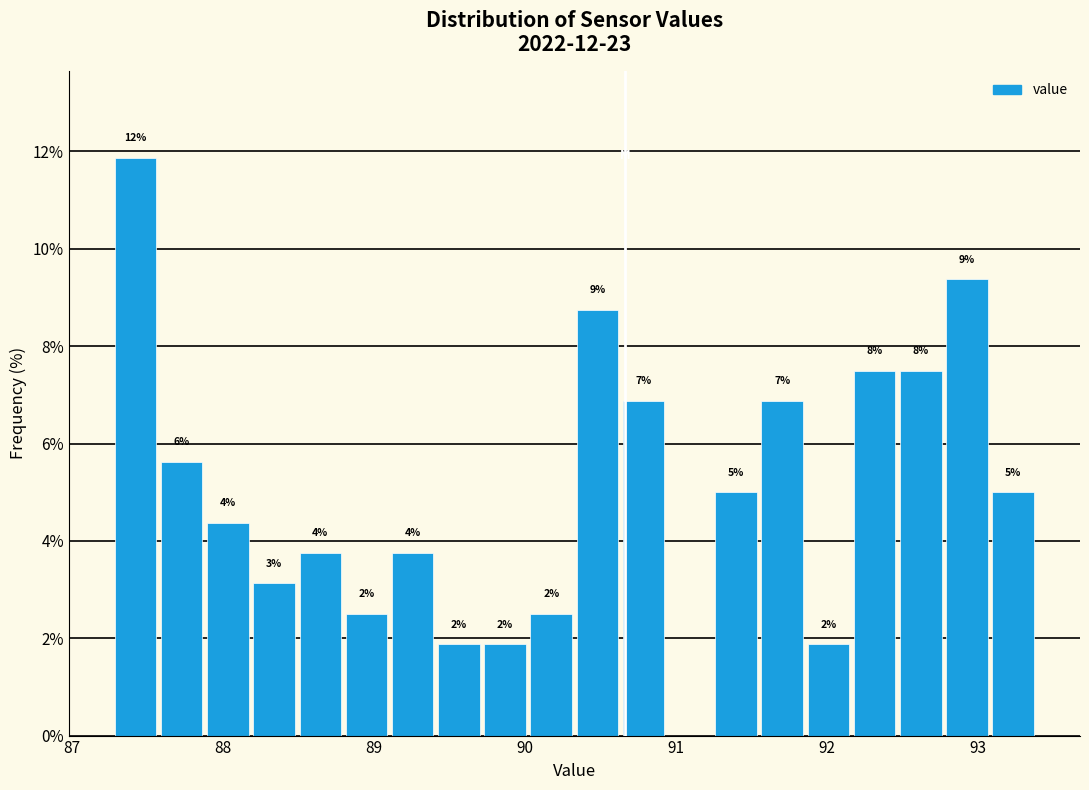

Around what value on the x-axis is the tallest bar? Give the approximate position of its centre, as read against the axis.

87.4